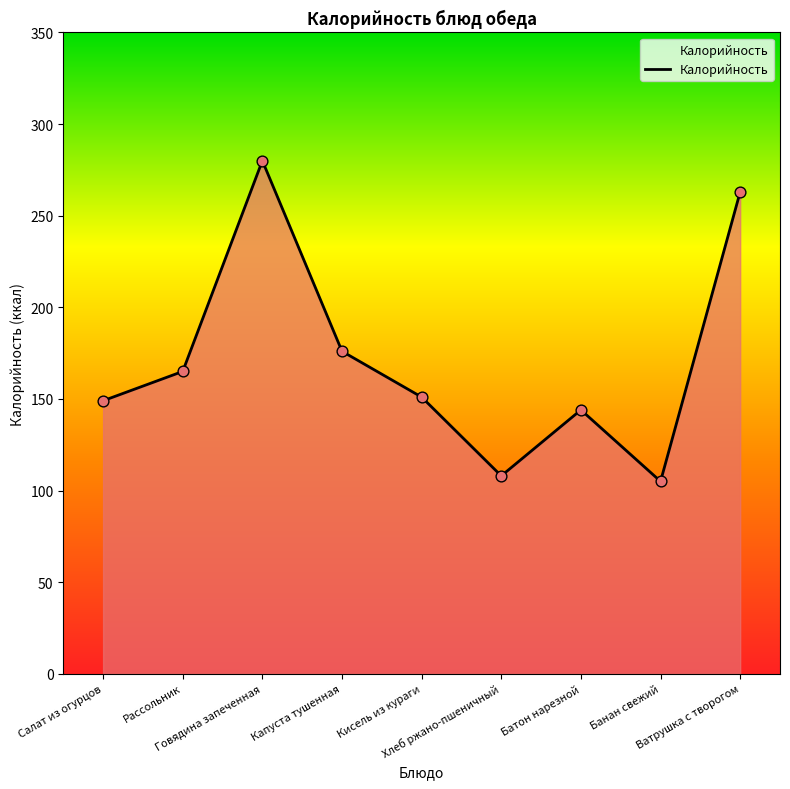

What is the change in value from Капуста тушенная to Батон нарезной?

-32